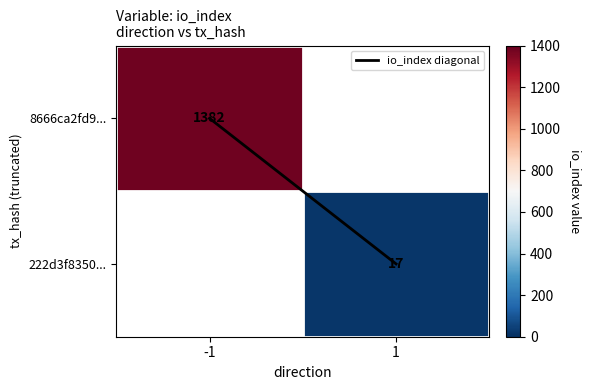

Which series changed the most between -1 and 1?

io_index diagonal